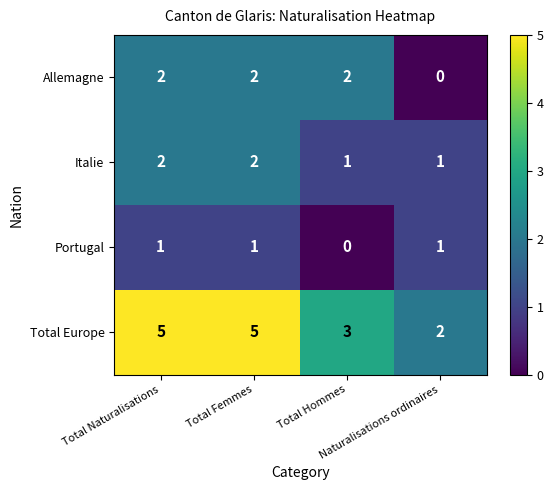

What is the sum of all Italie values?

6